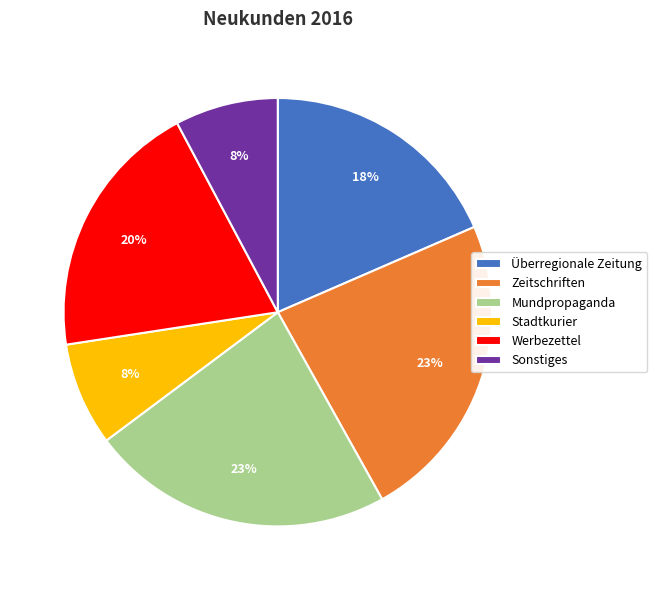

Combined, do Stadtkurier and Zeitschriften account for over 50%?

No